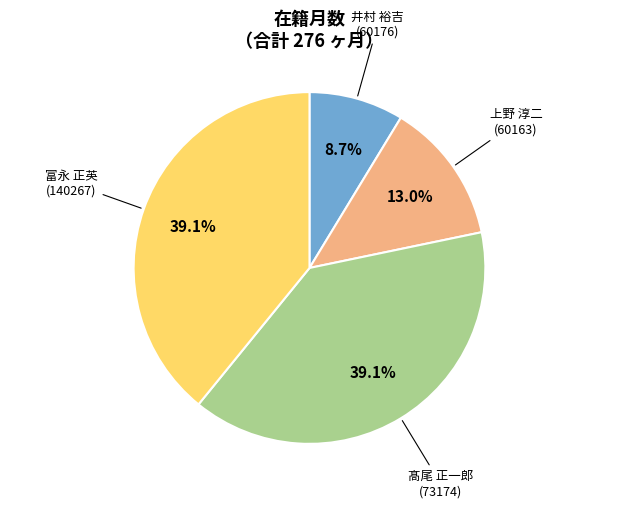

How many slices are in this pie chart?

4